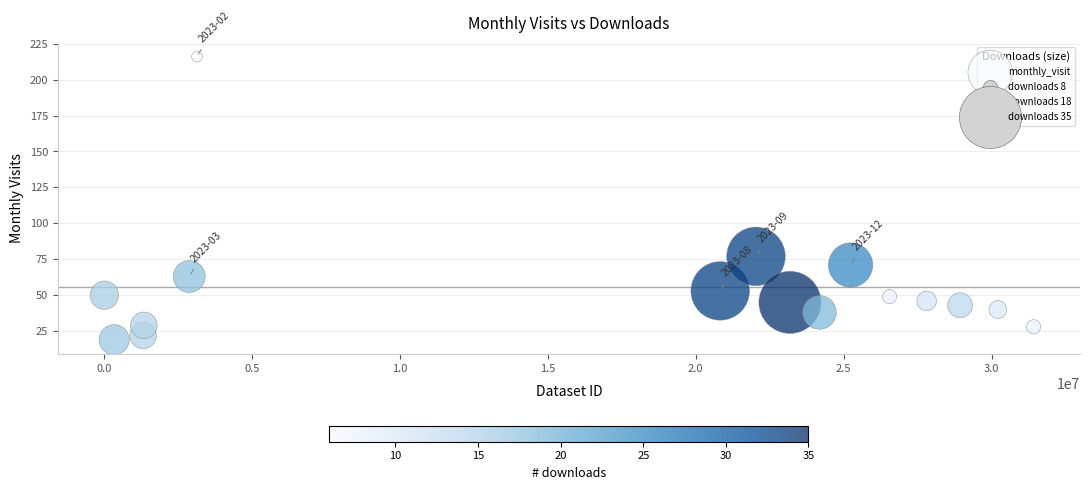

What is the range of X values (max minus min)?

31406660